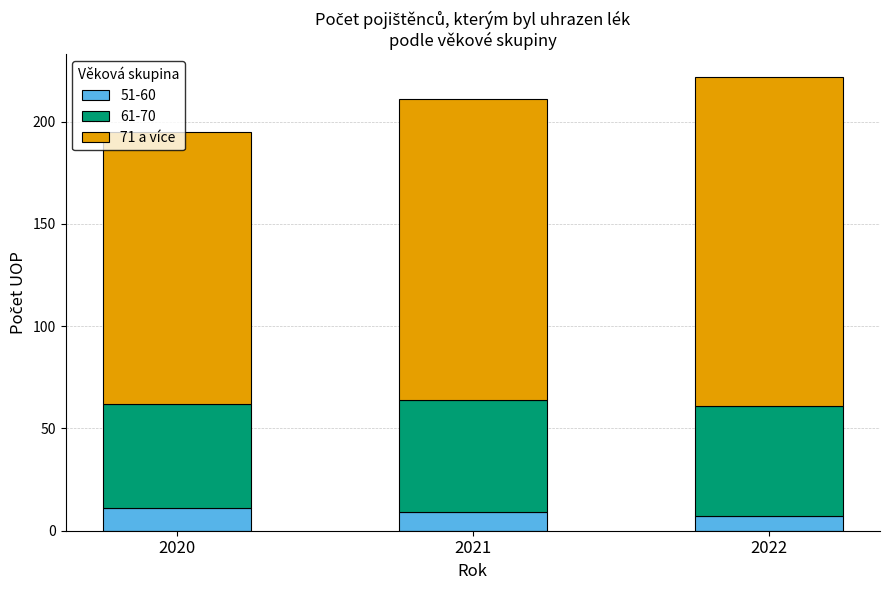

What is the total value across all series at 2021?

211